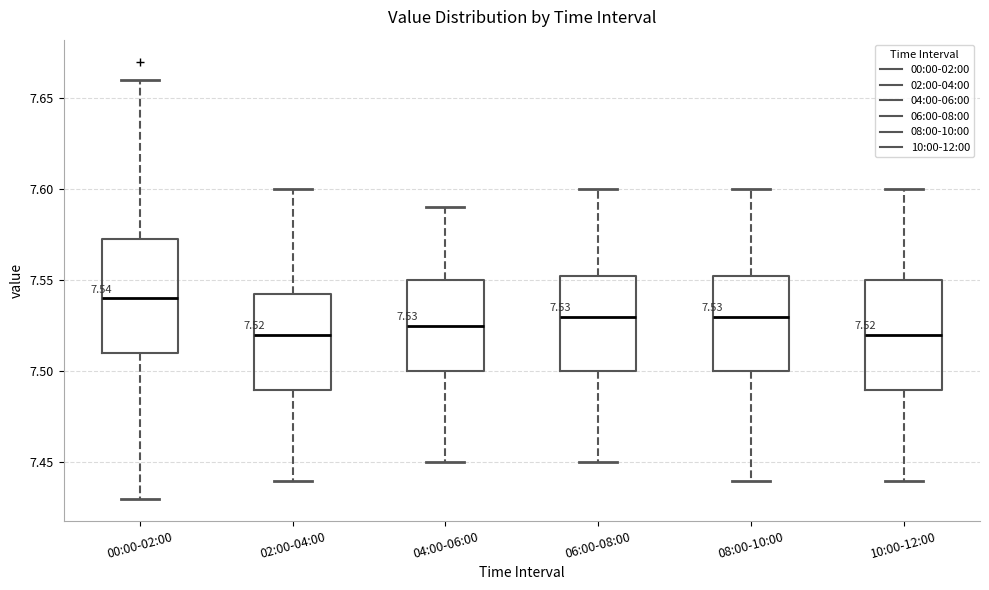

Which box has the highest median line?

00:00-02:00